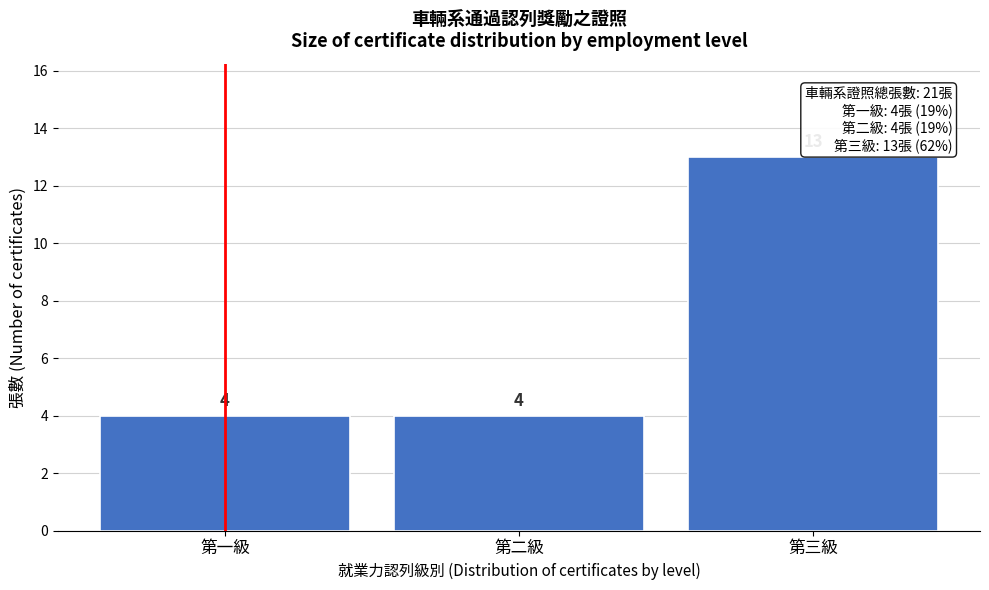

Reading left to right, extract all data points from this chart.

4	4	13